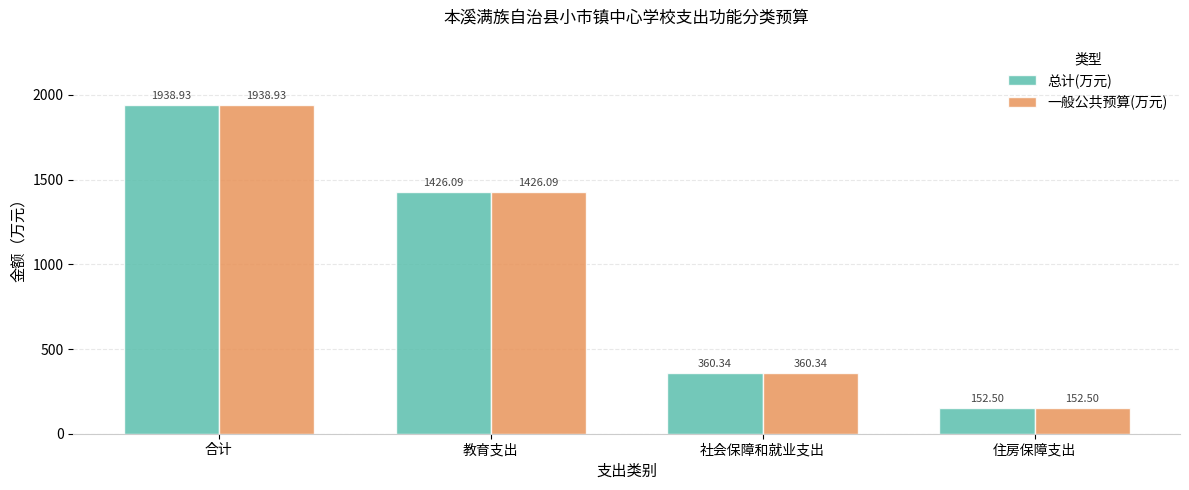

What is the difference between the 一般公共预算(万元) values at 住房保障支出 and 合计?

1786.4